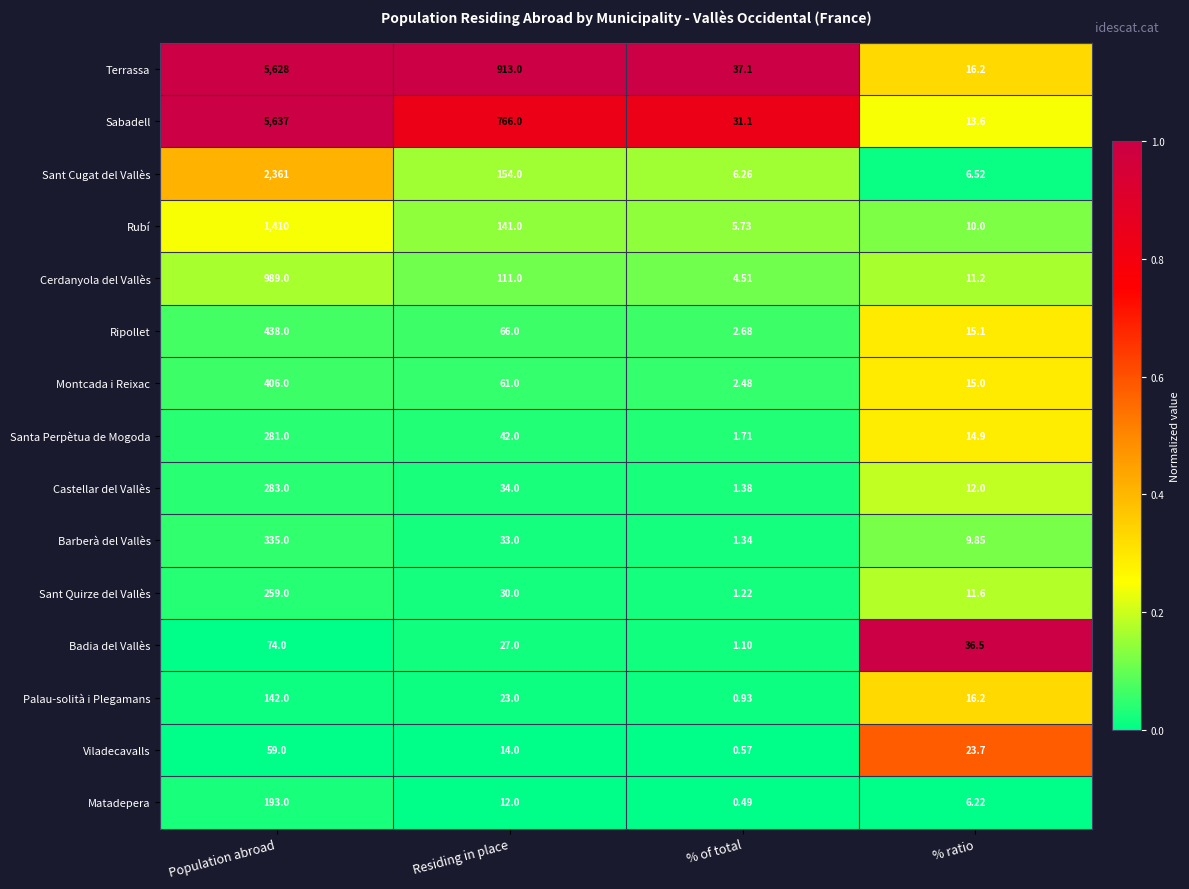

At which category does the chart reach its peak across all series?

Population abroad